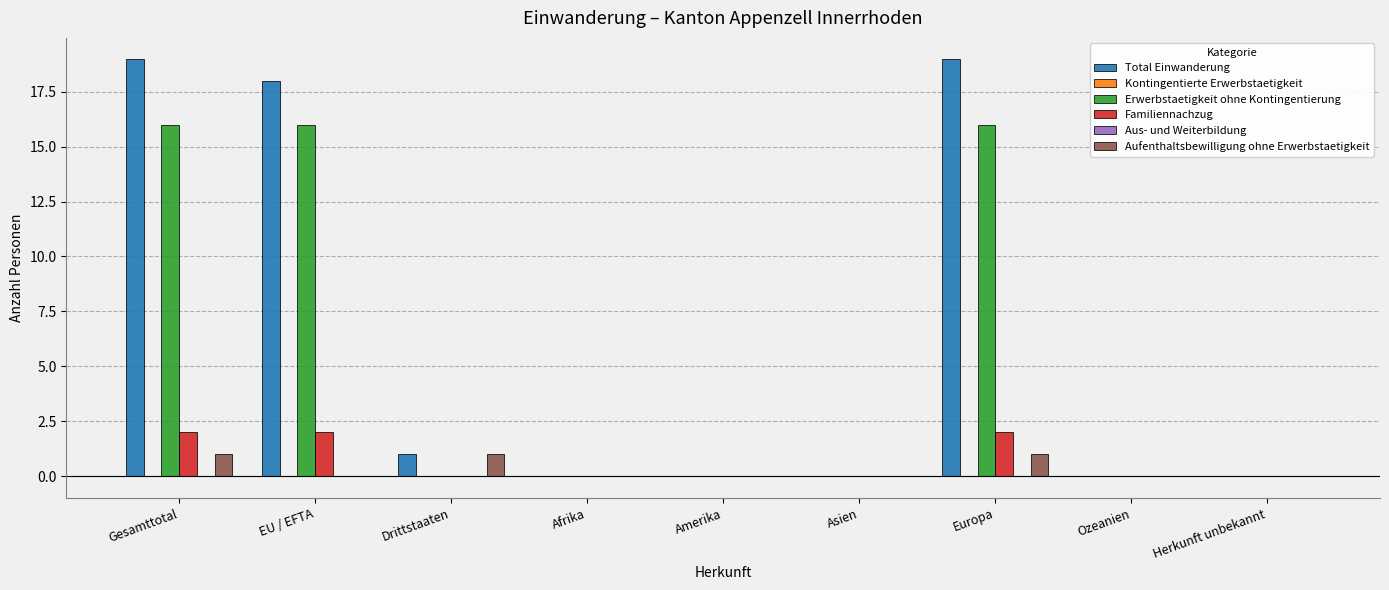

What is the average value of the Familiennachzug series?

1